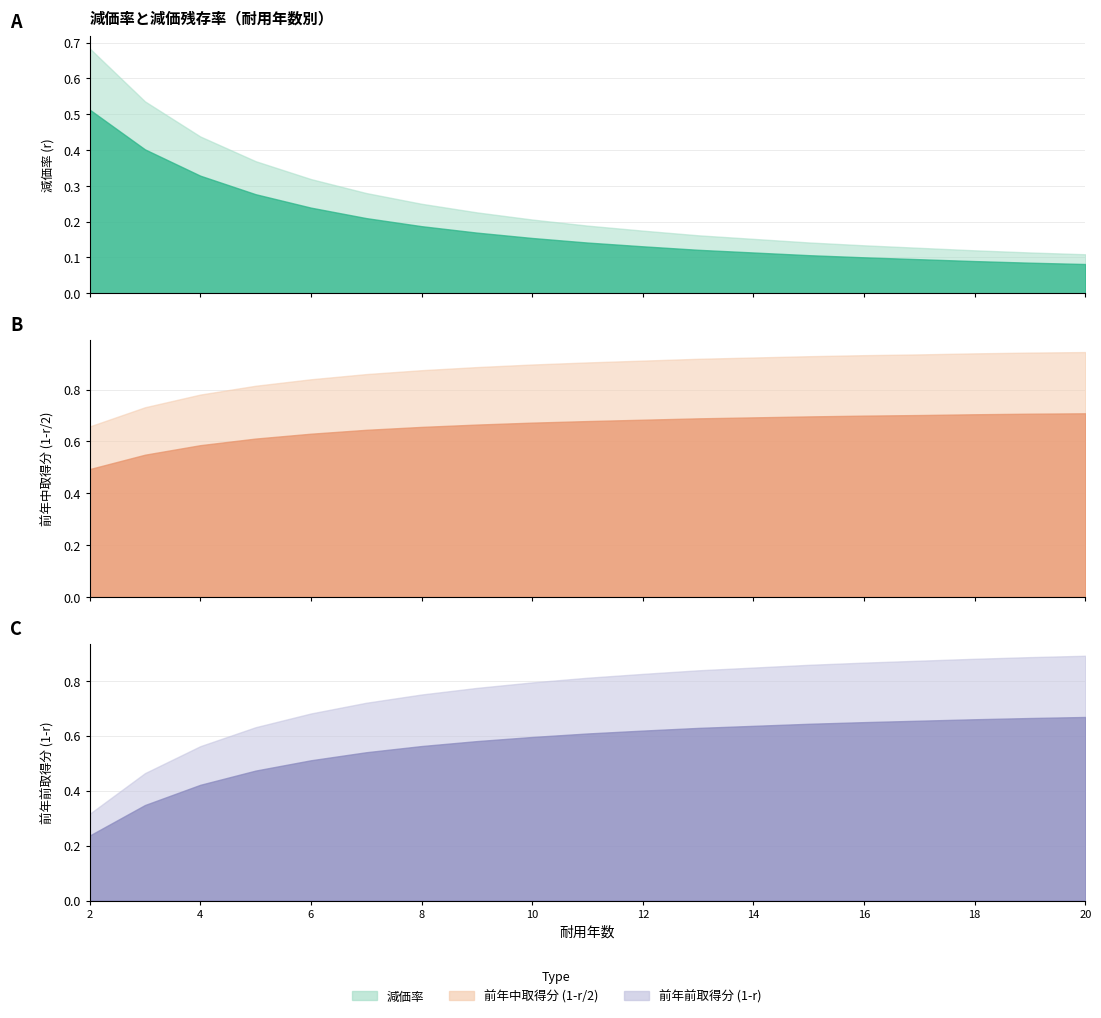

What is the value of the 減価率 (r) point at the 14th from the left?

0.1